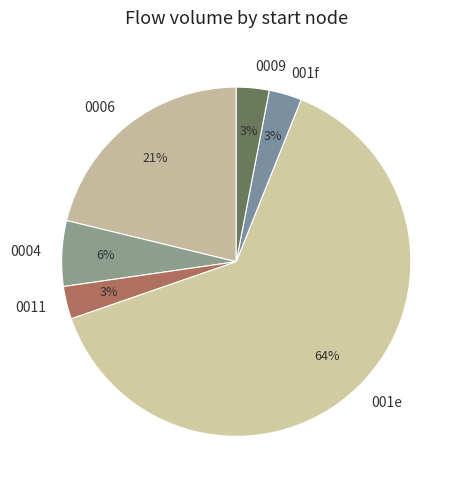

Which category accounts for the majority?

001e